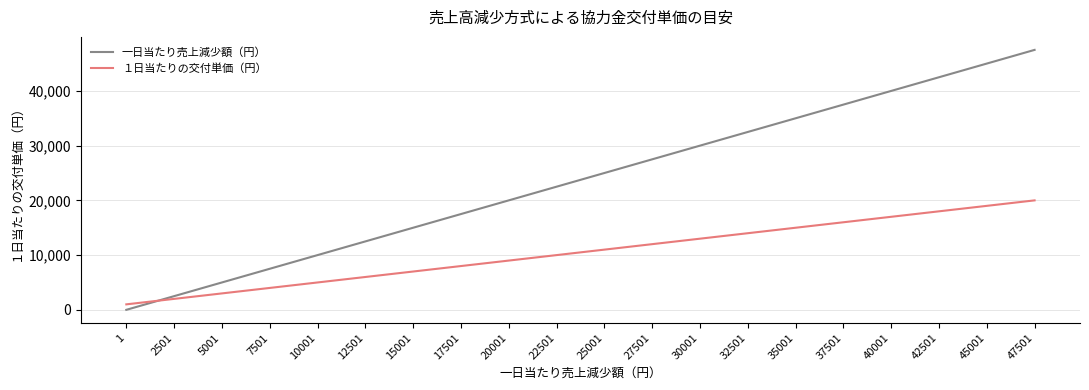

How many intersections are there between １日当たりの交付単価（円） and 一日当たり売上減少額（円）?

1